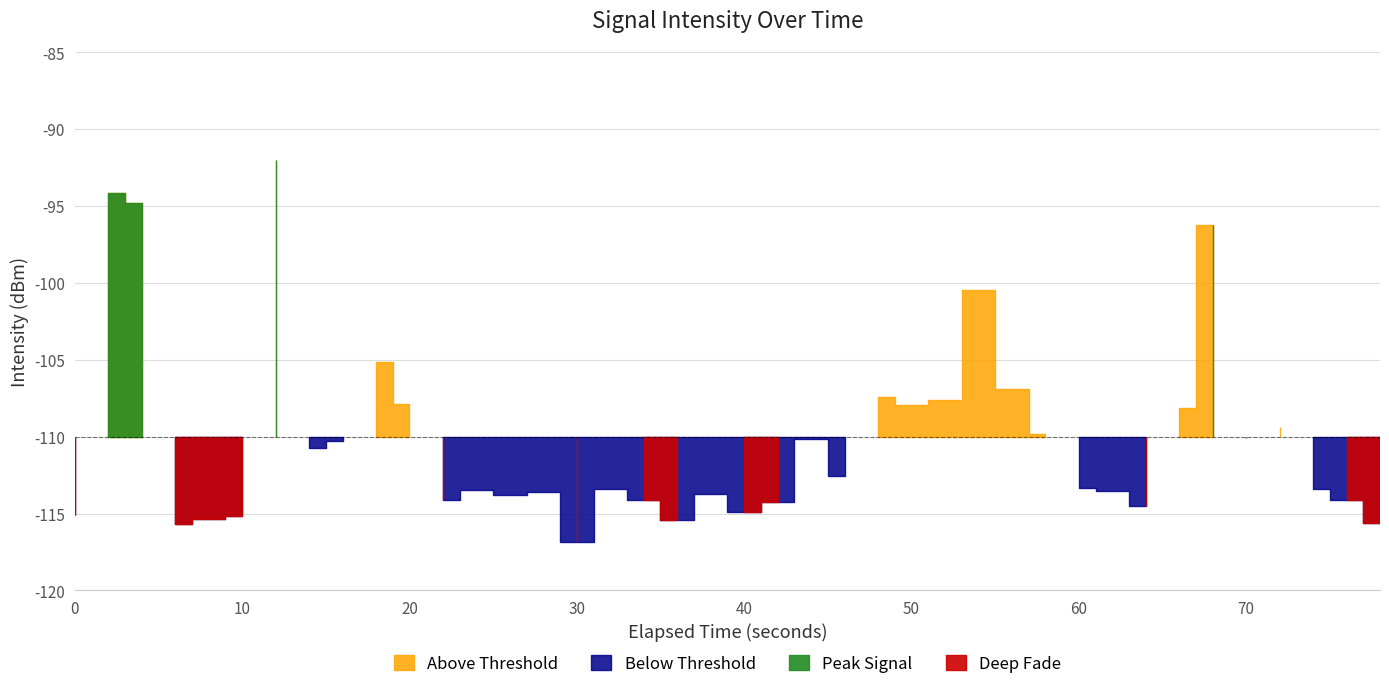

What is the change in value from 15 to 20?

+2.0